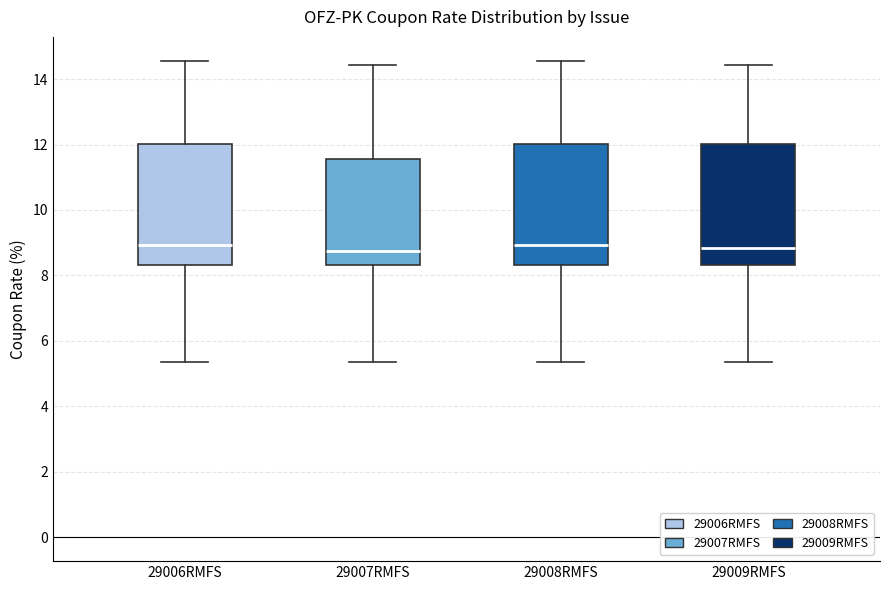

Reading left to right, transcribe this box plot: for each box, give where its median line is, the range the box spans, and where its two whiskers end, as read against the y-axis. The values are not printed on the chart, so give them approximately, as read against the axis.

29006RMFS: median 9.0, box 8.4 to 12.0, whiskers 5.4 to 14.6
29007RMFS: median 8.8, box 8.4 to 11.6, whiskers 5.4 to 14.4
29008RMFS: median 9.0, box 8.4 to 12.0, whiskers 5.4 to 14.6
29009RMFS: median 8.8, box 8.4 to 12.0, whiskers 5.4 to 14.4